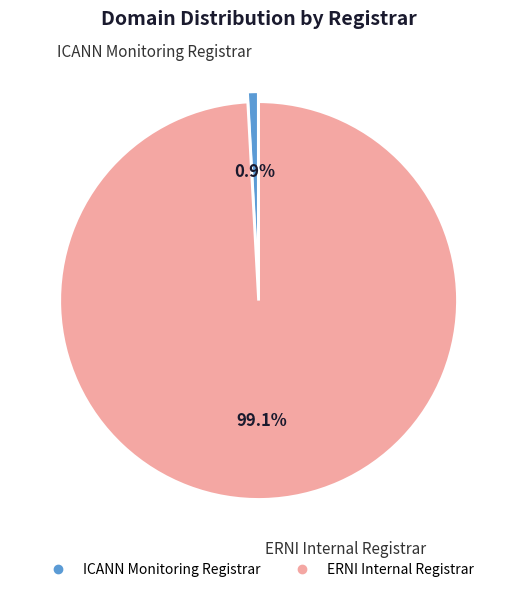

Count the number of slices in the pie.

2